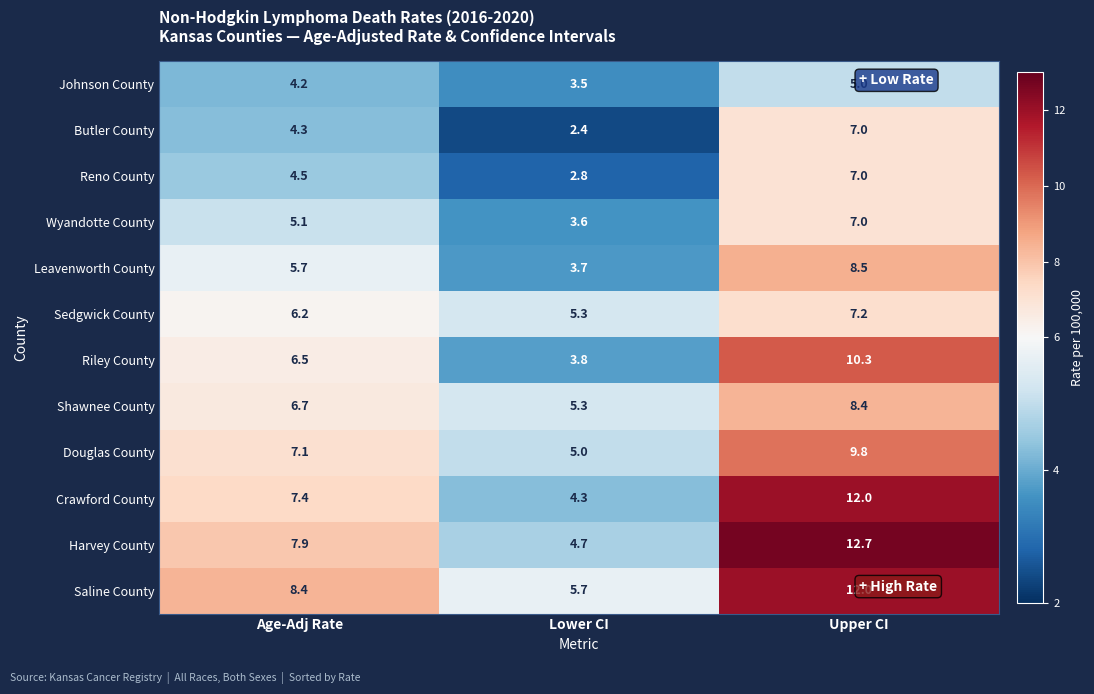

Which series has the largest range (max minus min)?

Harvey County